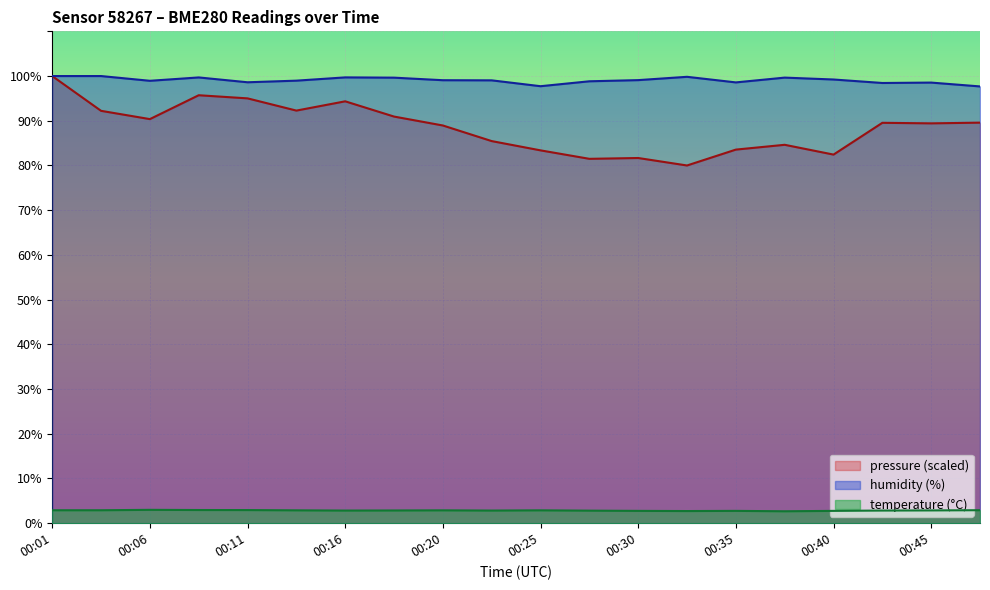

In pressure_norm, how many points are lower than both neighbors (excluding endpoints)?

6